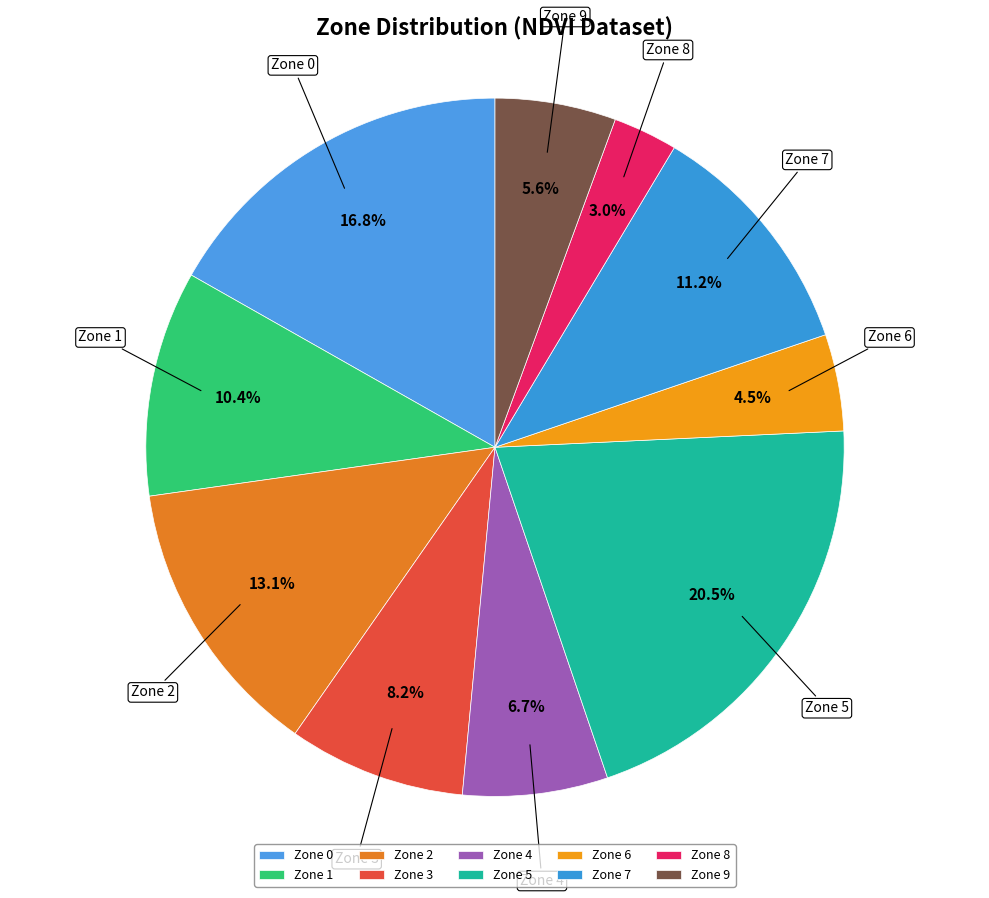

Do Zone 0 and Zone 8 together represent more than half of the pie?

No